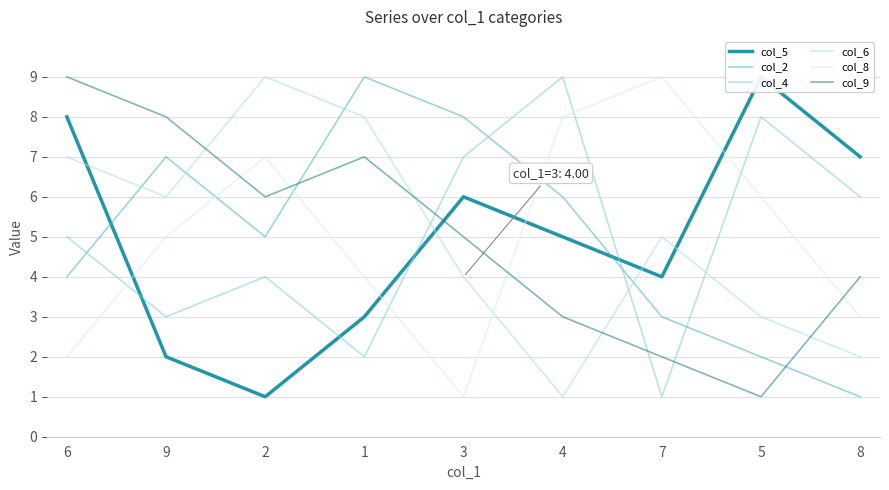

Reading left to right, list all the values displayed in this chart.

col_5: 6=8	9=2	2=1	1=3	3=6	4=5	7=4	5=9	8=7
col_2: 6=4	9=7	2=5	1=9	3=8	4=6	7=3	5=2	8=1
col_4: 6=5	9=3	2=4	1=2	3=7	4=9	7=1	5=8	8=6
col_6: 6=7	9=6	2=9	1=8	3=4	4=1	7=5	5=3	8=2
col_8: 6=2	9=5	2=7	1=4	3=1	4=8	7=9	5=6	8=3
col_9: 6=9	9=8	2=6	1=7	3=5	4=3	7=2	5=1	8=4